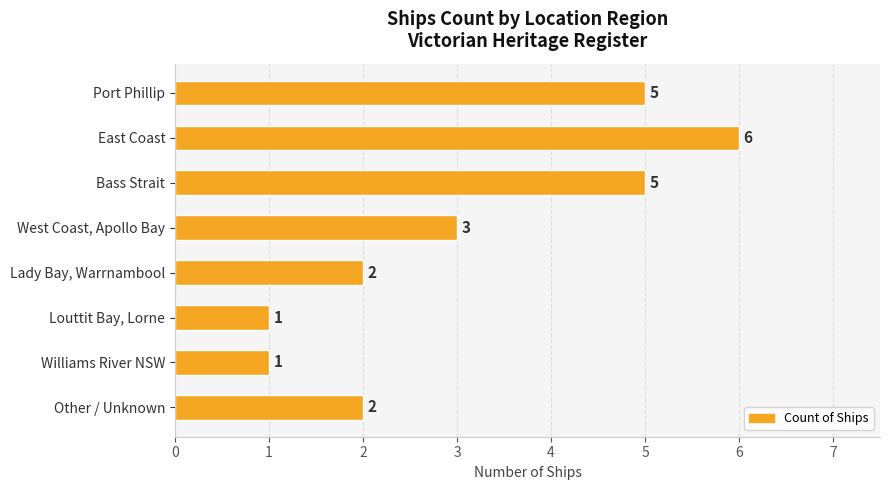

How many values are below 3?

4